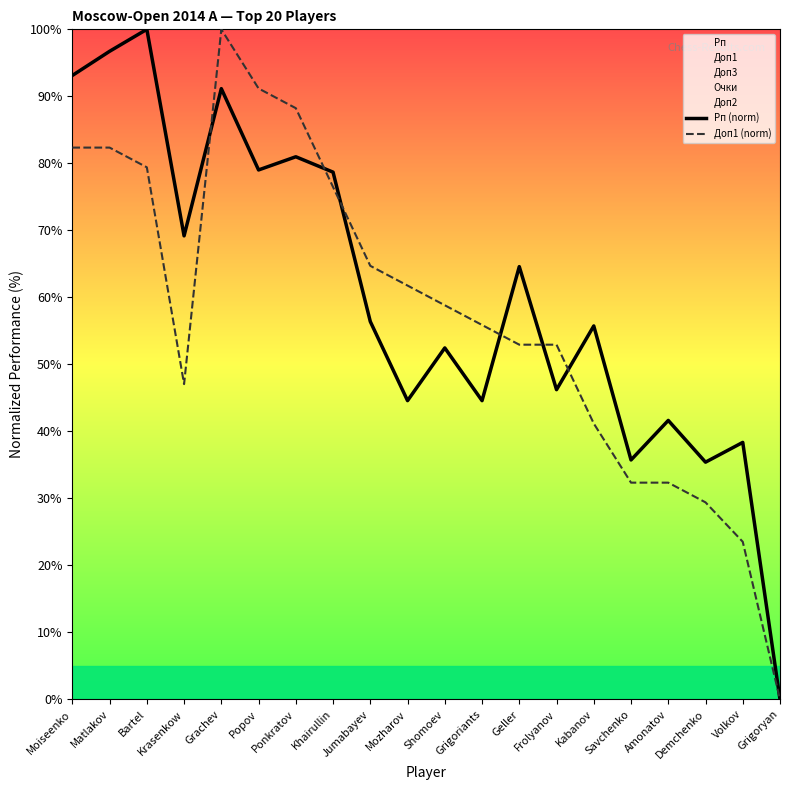

Is it true that Доп1 (norm) equals 79.4 at Bartel?

True